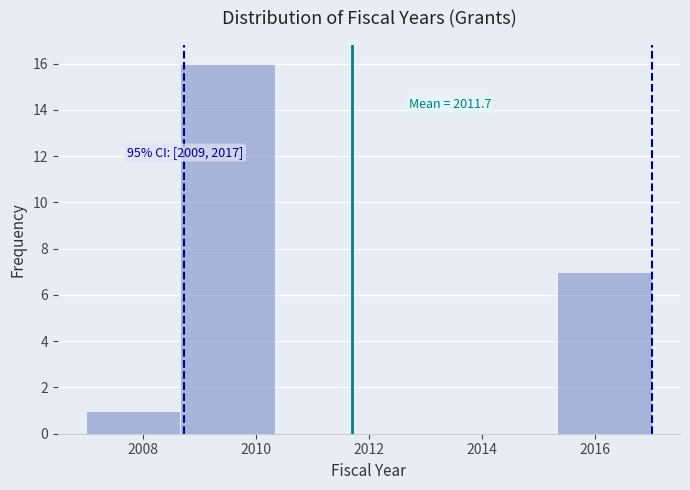

Which range on the x-axis has the tallest bar?

2008.6 to 2010.4